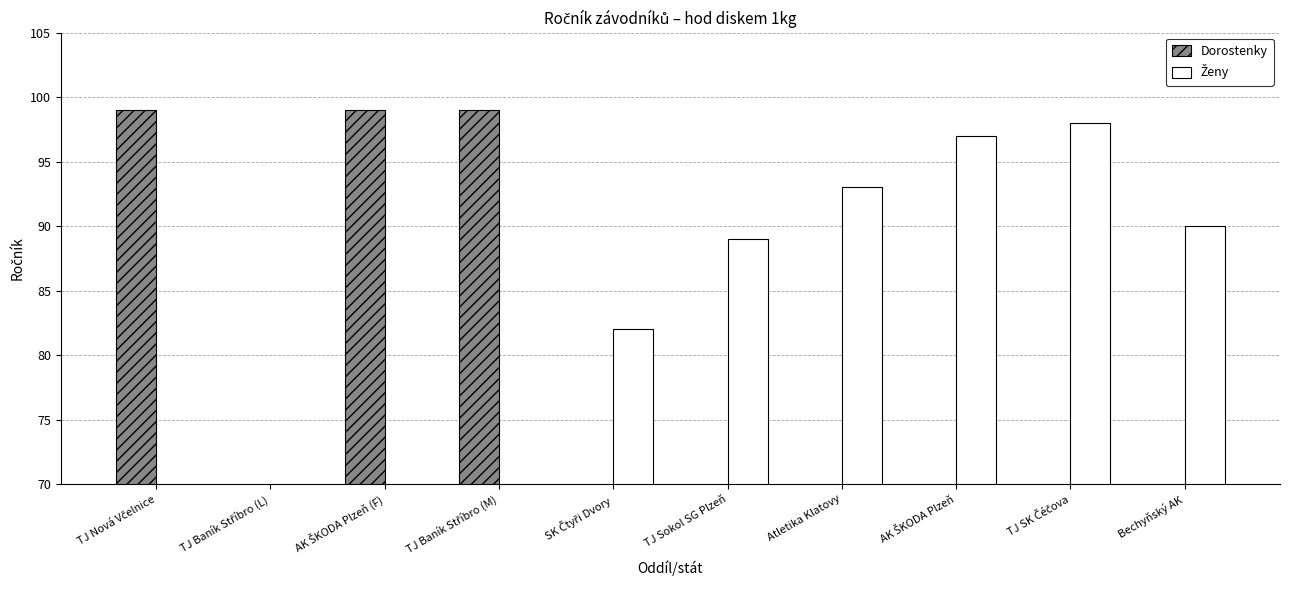

True or false: Dorostenky has a value of 0 at AK ŠKODA Plzeň.

True